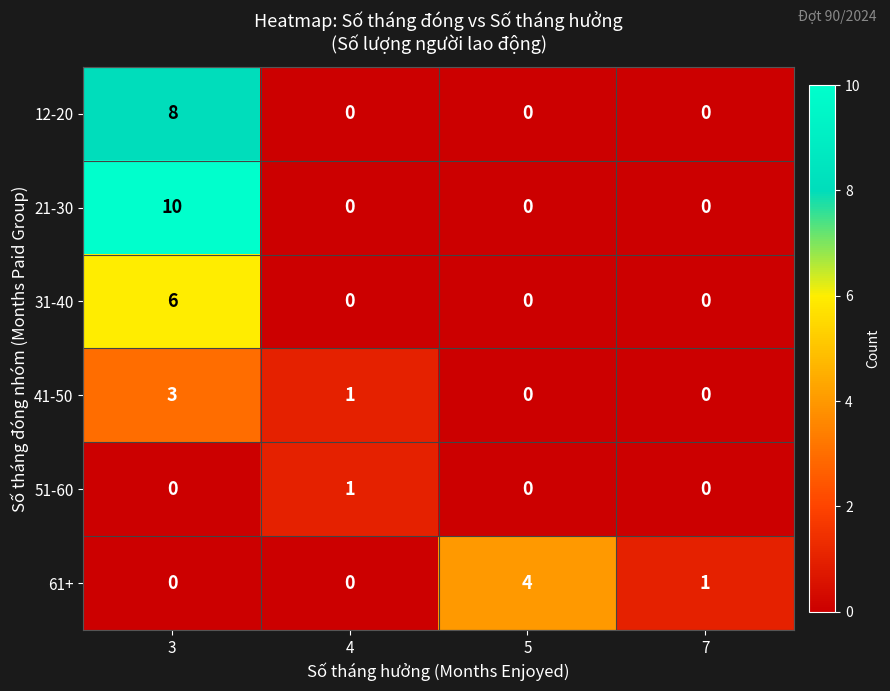

True or false: 12-20 has a value of 0 at 7.

True